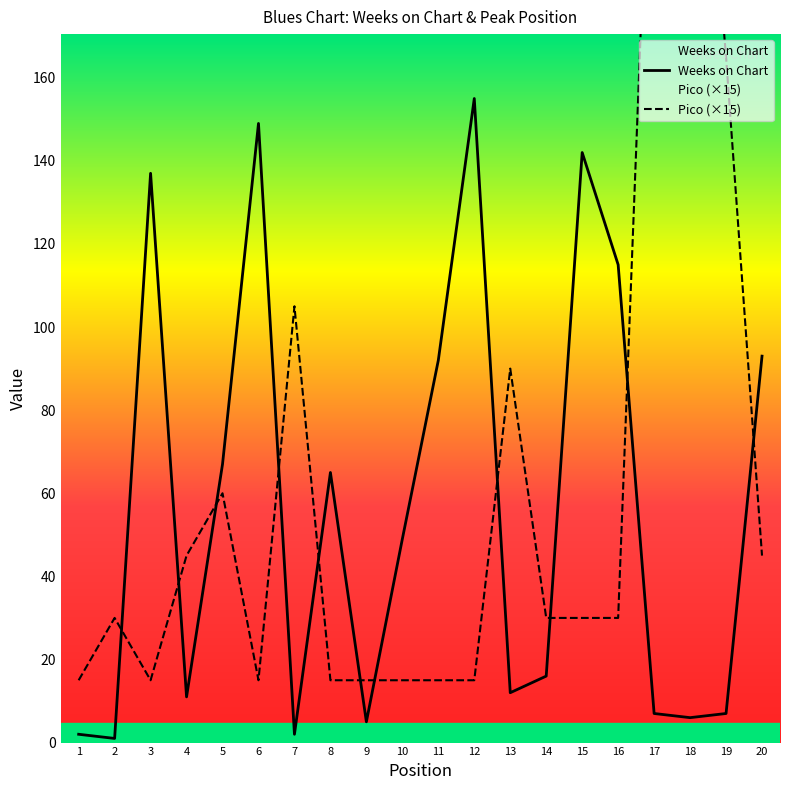

Reading left to right, transcribe all the data shown in this chart.

Weeks on Chart: 1=2	2=1	3=137	4=11	5=67	6=149	7=2	8=65	9=5	10=49	11=92	12=155	13=12	14=16	15=142	16=115	17=7	18=6	19=7	20=93
Pico (×15): 1=15	2=30	3=15	4=45	5=60	6=15	7=105	8=15	9=15	10=15	11=15	12=15	13=90	14=30	15=30	16=30	17=255	18=270	19=165	20=45